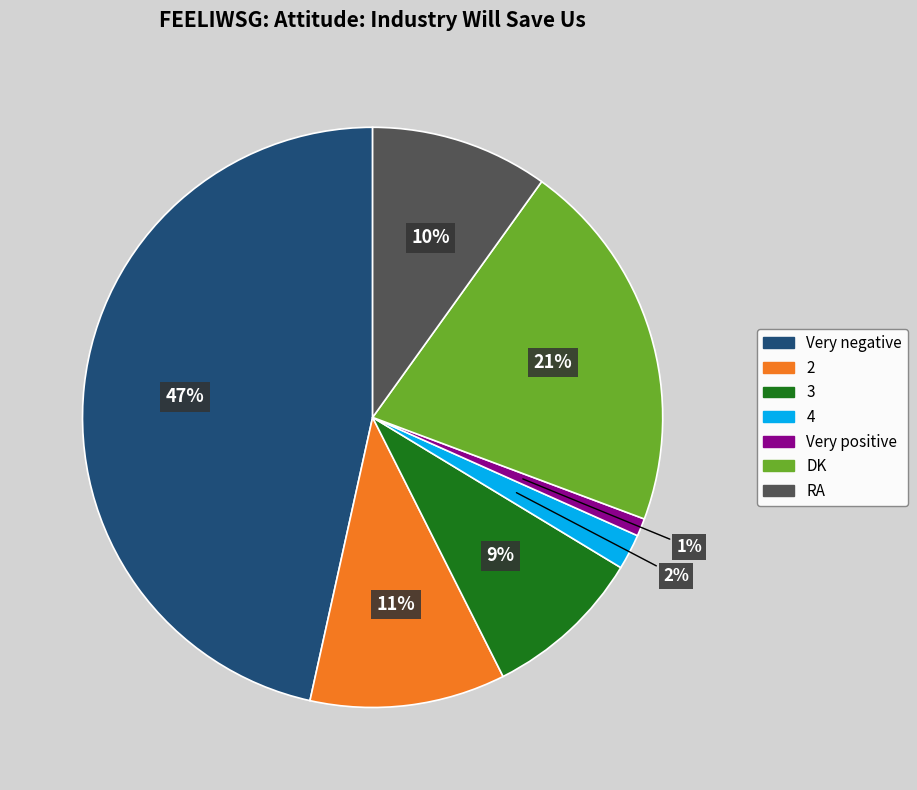

True or false: Very negative accounts for 39% of the total.

False